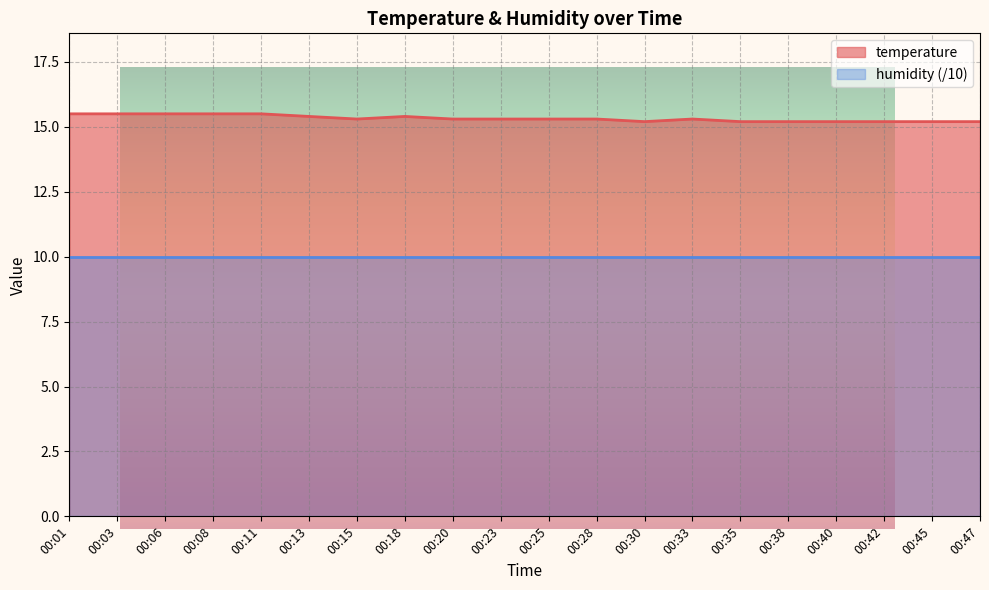

What value does the data have at 00:35?

15.2